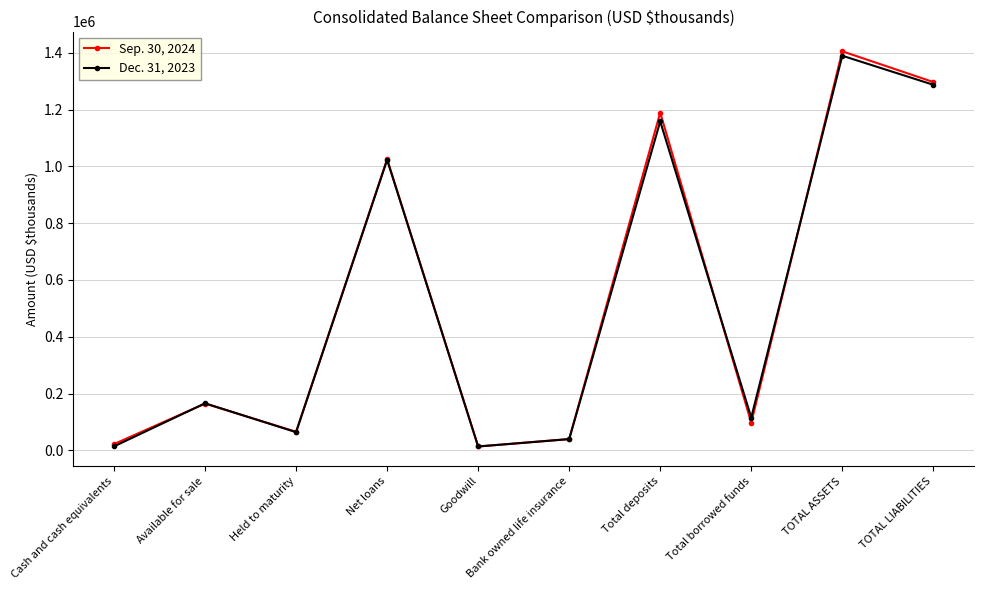

What is the total value across all series at Bank owned life insurance?

79347